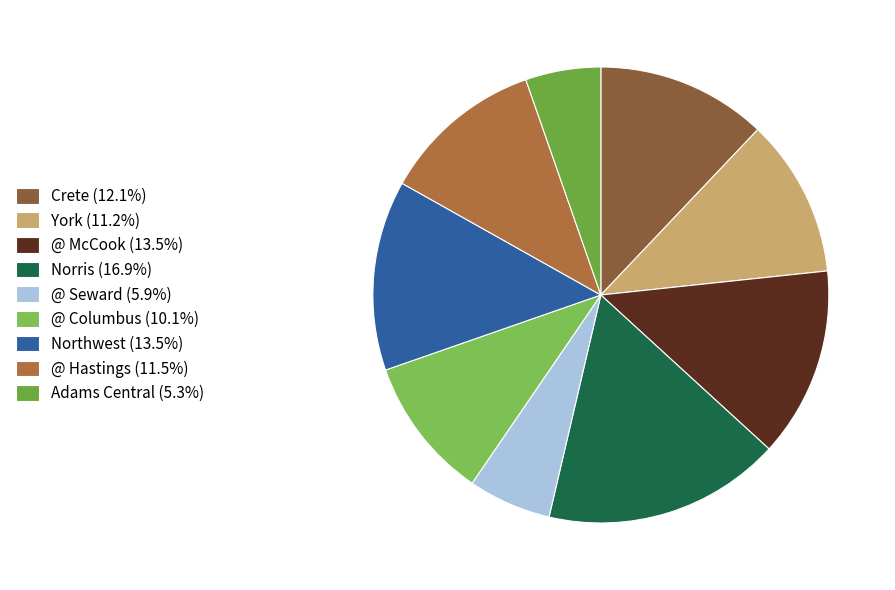

Is there any slice that represents more than half of the pie?

No